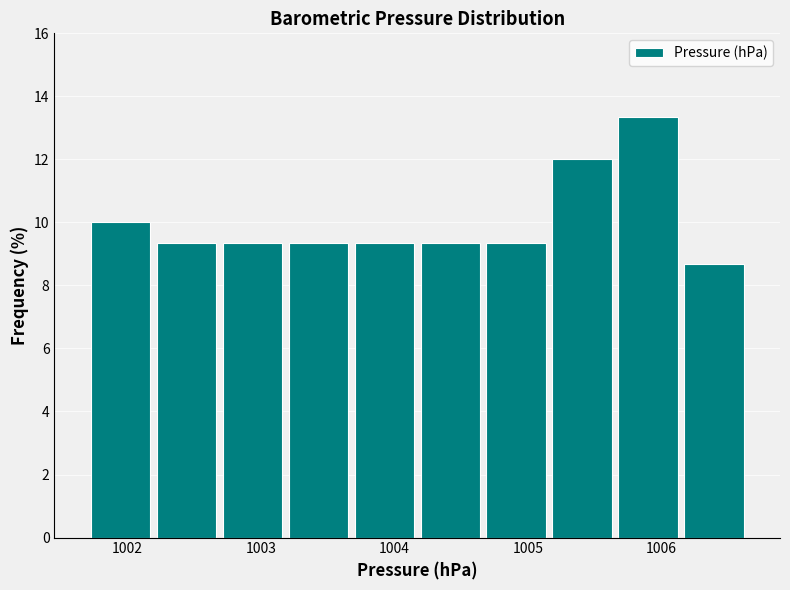

How tall is the bar that spans 1002.7 to 1003.2 on the x-axis? Neither the bar edges nor the heights are printed on the chart, so give them approximately, as read against the axes.

9.4